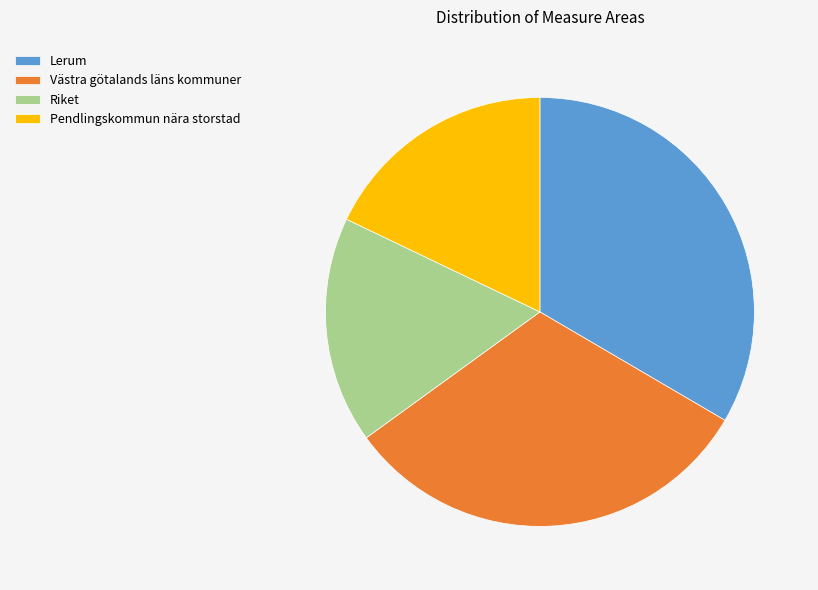

How many segments does this pie chart have?

4